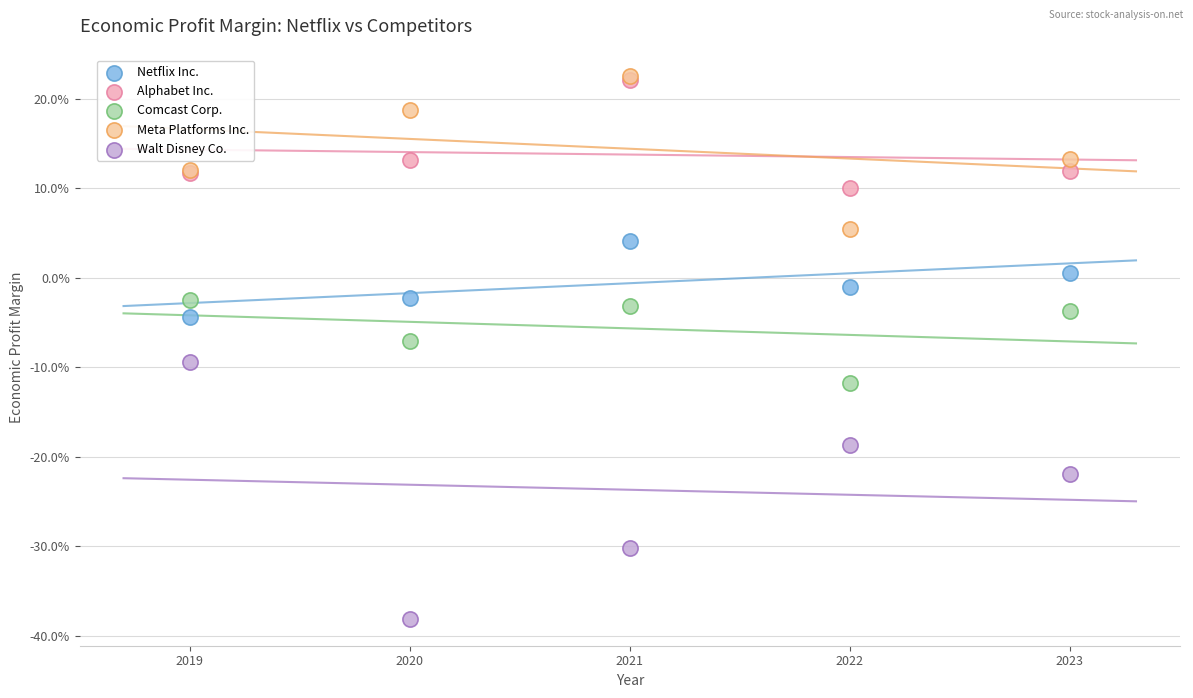

What are all the series names shown in the legend?

Netflix Inc., Alphabet Inc., Comcast Corp., Meta Platforms Inc., Walt Disney Co.